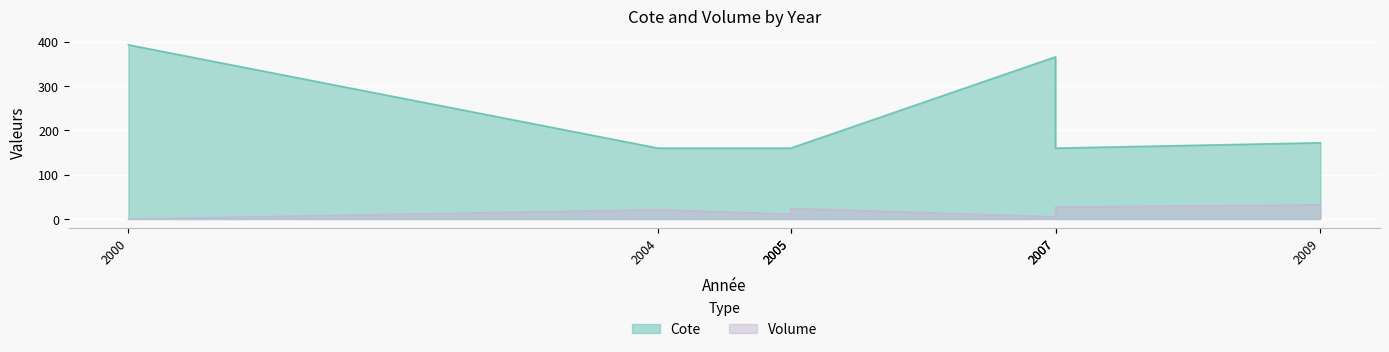

Reading right to left, extract all data points from this chart.

Cote: 172.0	159.9	366.0	159.9	159.9	159.9	393.0
Volume: 32.0	27.0	5.0	24.0	11.0	21.0	0.0